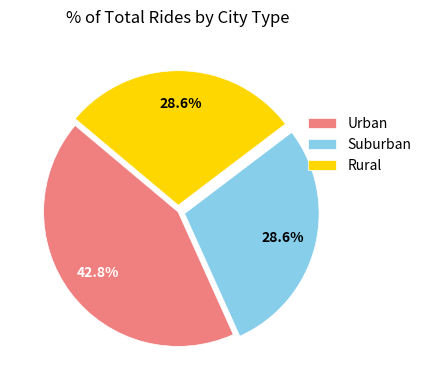

Which category has the biggest portion of the pie?

Urban